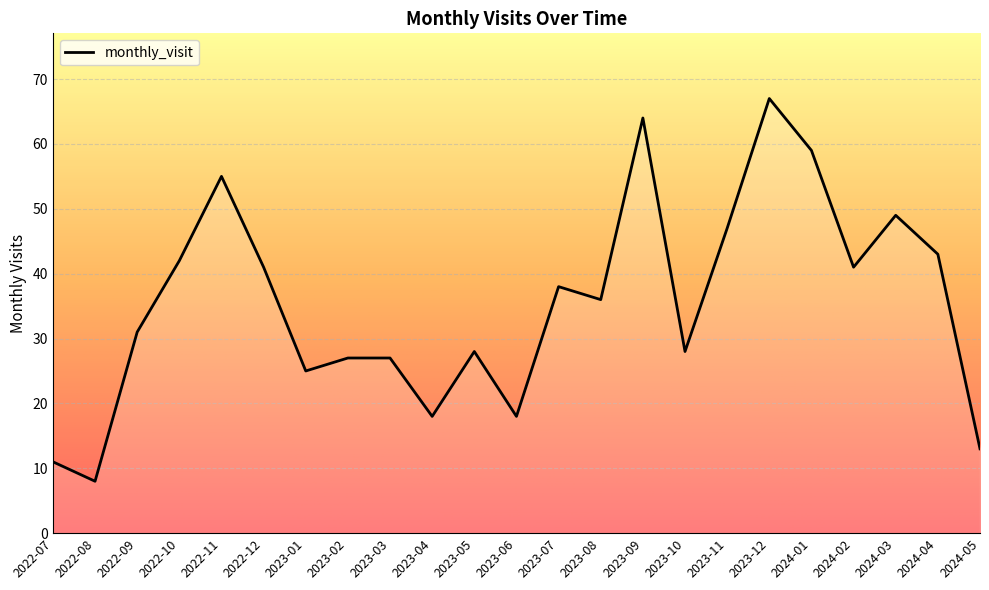

True or false: the data shows 10 at 2023-10.

False